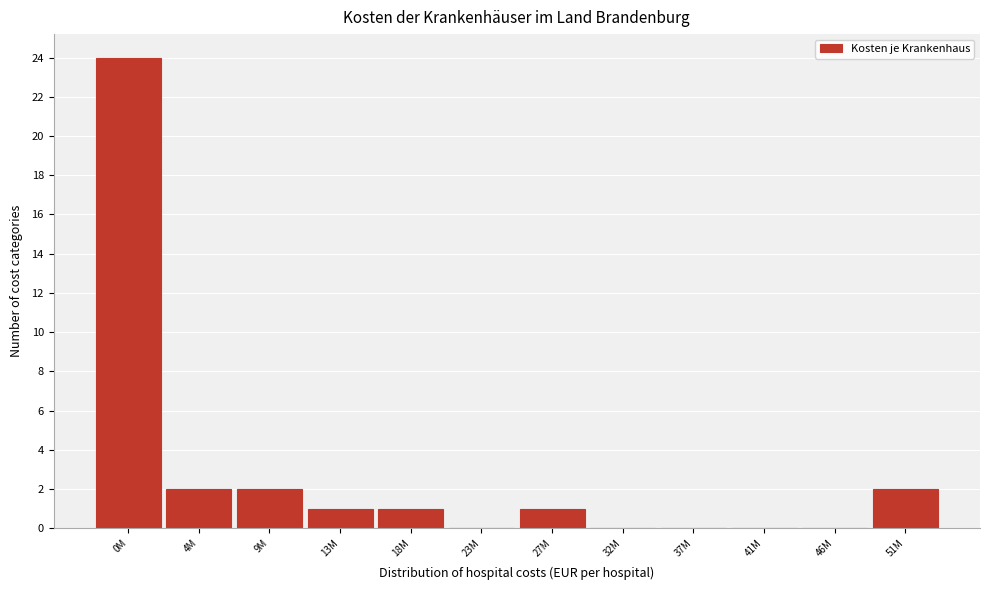

Reading left to right, extract all data points from this chart.

0M=24	4M=2	9M=2	13M=1	18M=1	23M=0	27M=1	32M=0	37M=0	41M=0	46M=0	51M=2